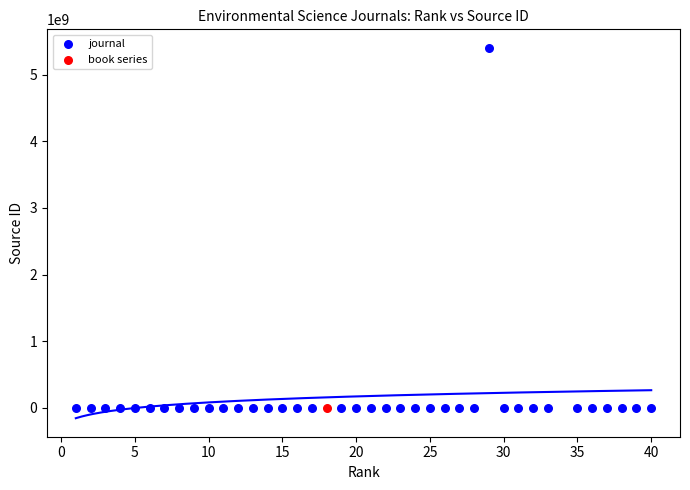

What are all the series names shown in the legend?

journal, book series